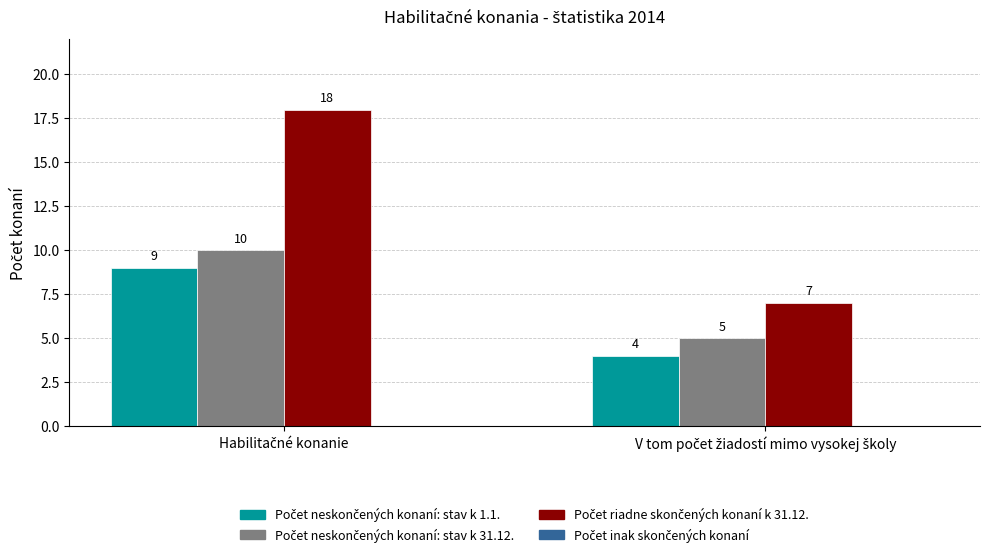

How many bars are there in each group?

3